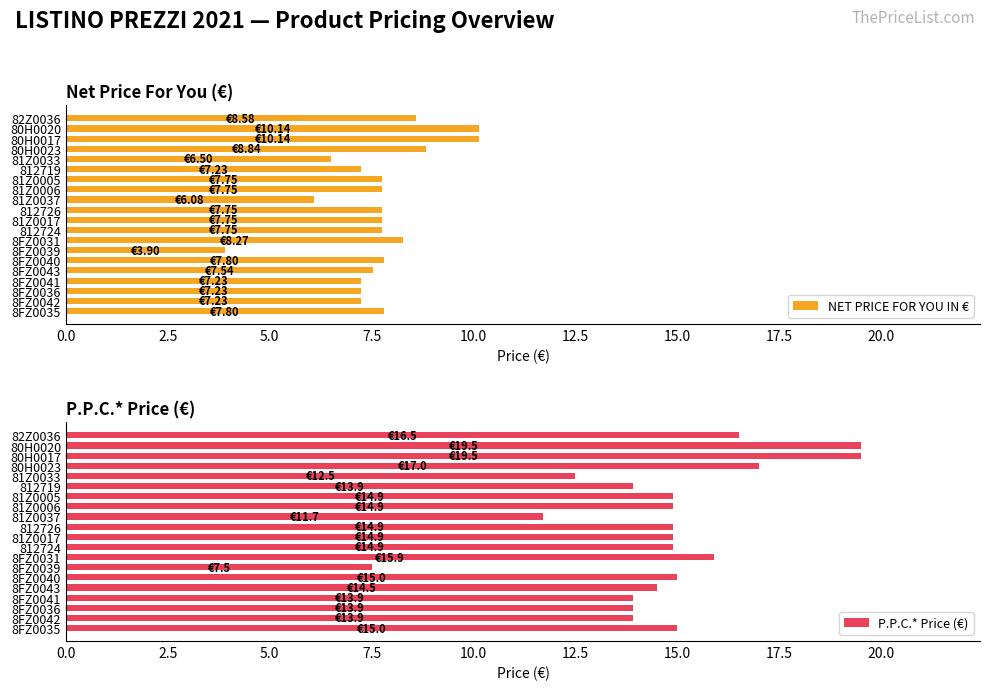

What is the difference between the NET PRICE FOR YOU IN € values at 8FZ0035 and 812719?

0.6